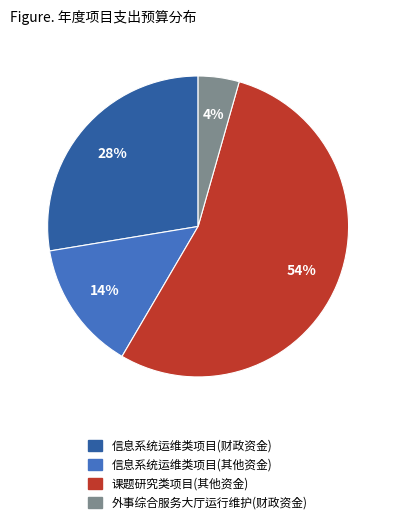

Is it true that 信息系统运维类项目(其他资金) is 14% of the pie?

True